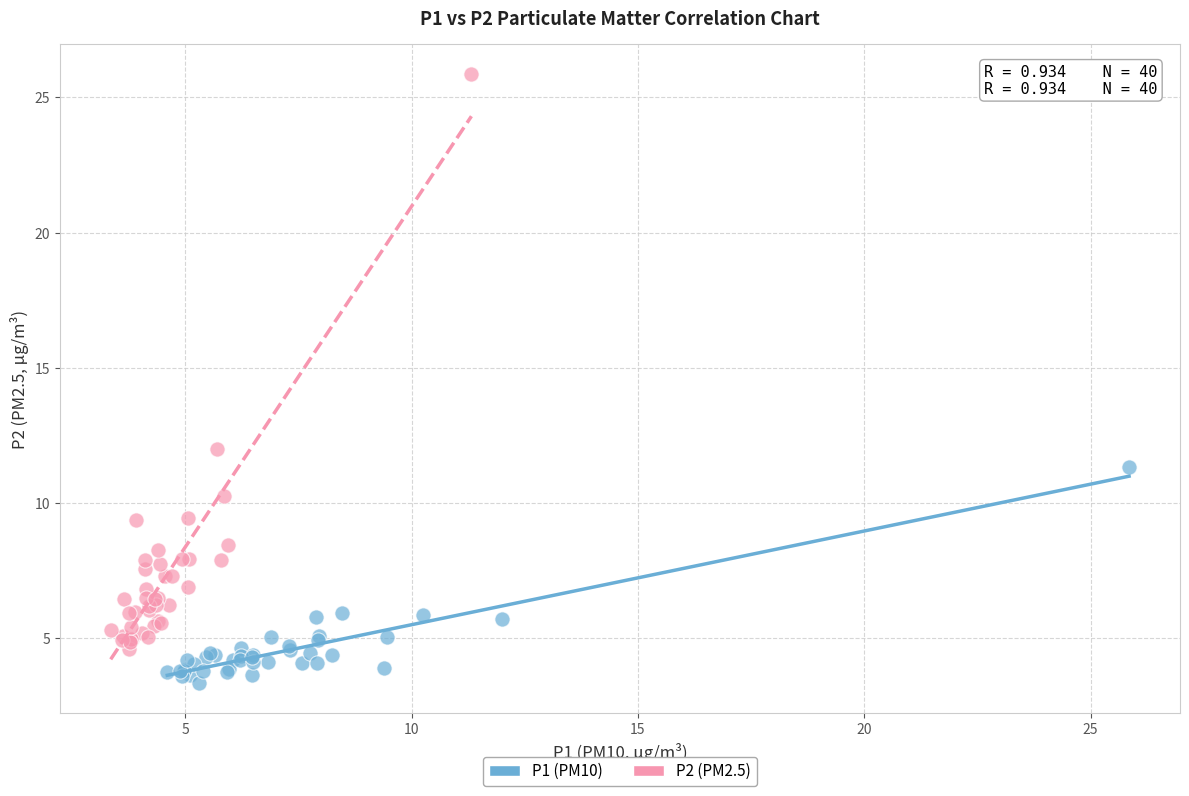

Which series reaches the maximum Y coordinate?

P2 (PM2.5)